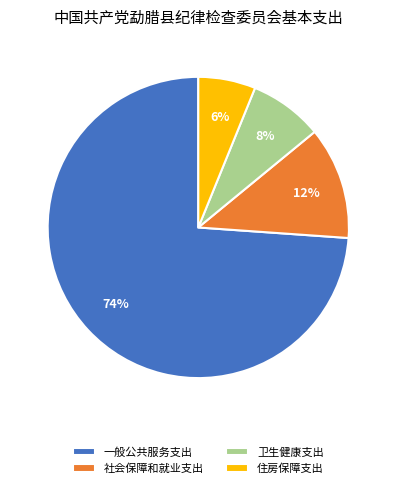

Is 一般公共服务支出 the majority of the pie?

Yes